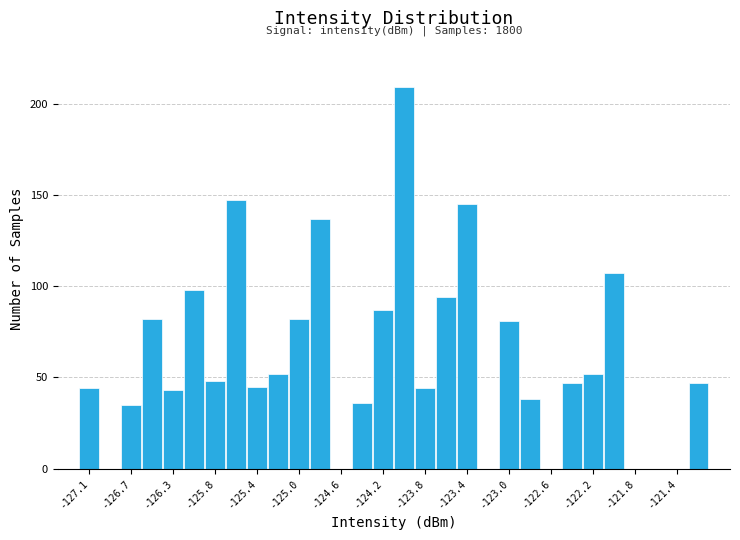

Over which range of the x-axis is the bar tallest?

-124.15 to -123.95